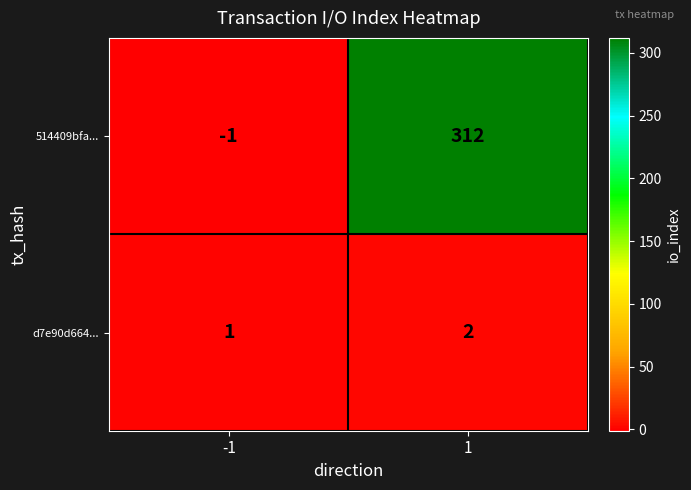

What is the difference between the maximum and minimum values in the 514409bfa... series?

313